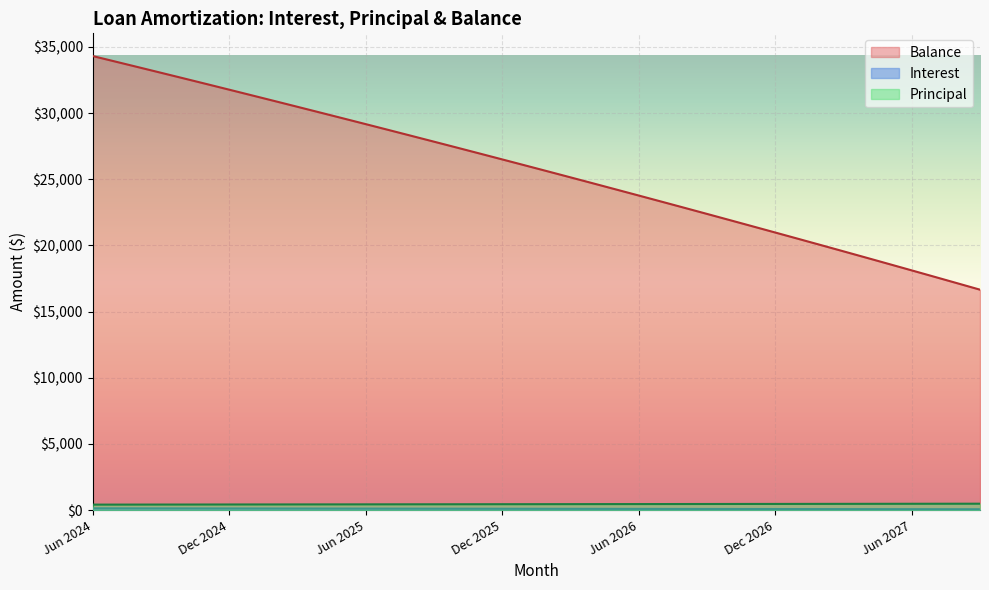

How many data points in Interest are less than 104?

20